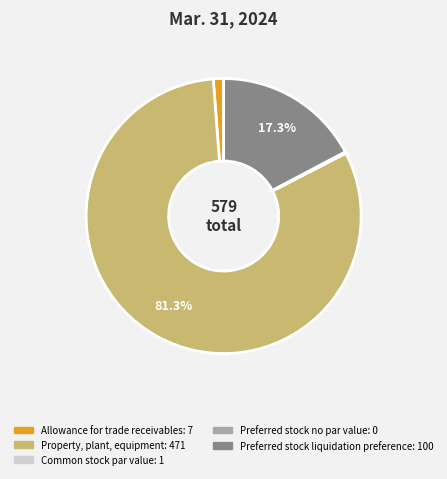

To the nearest percent, what is the average slice percentage?

20%